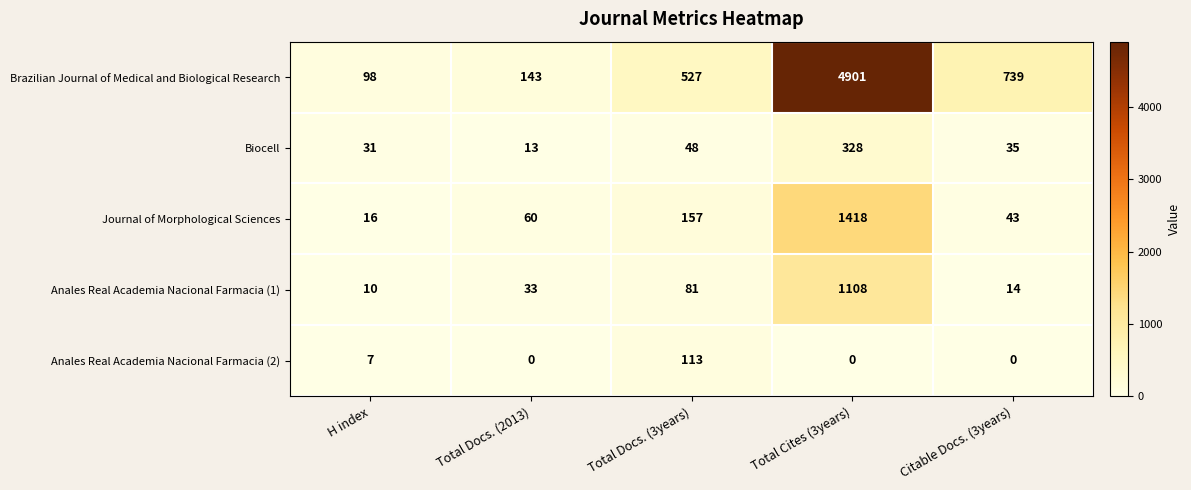

How many values in the Brazilian Journal of Medical and Biological Research series are below 527?

2